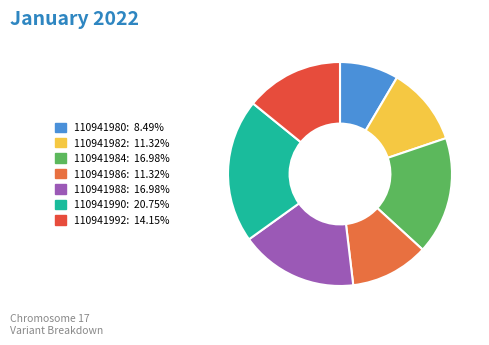

Rank the categories by value from lowest to highest.

110941980, 110941982, 110941986, 110941992, 110941984, 110941988, 110941990